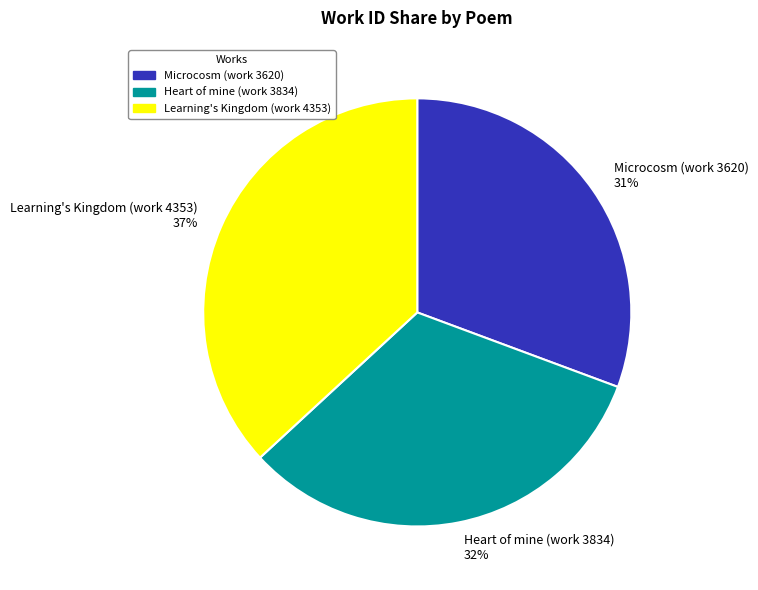

Is Heart of mine (work 3834) the majority of the pie?

No